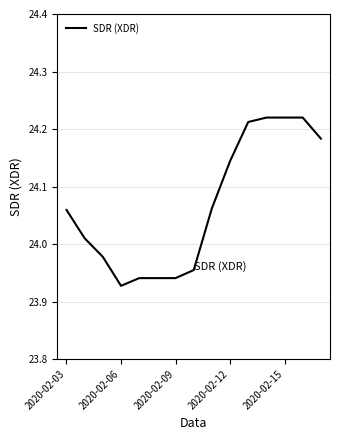

What is the difference between the maximum and minimum values?

0.3